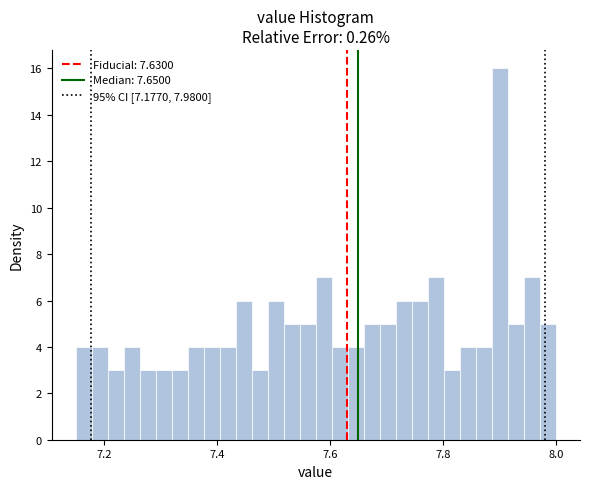

Read against the x-axis, roughly where is the centre of the tallest bar?

7.90